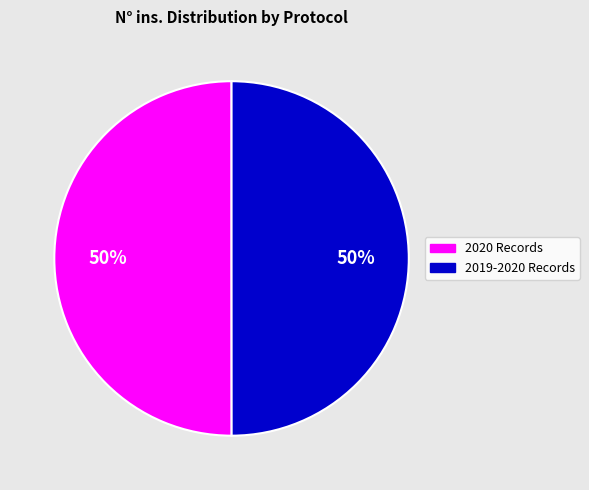

To the nearest percent, what is the combined percentage of 2019-2020 Records and 2020 Records?

100%